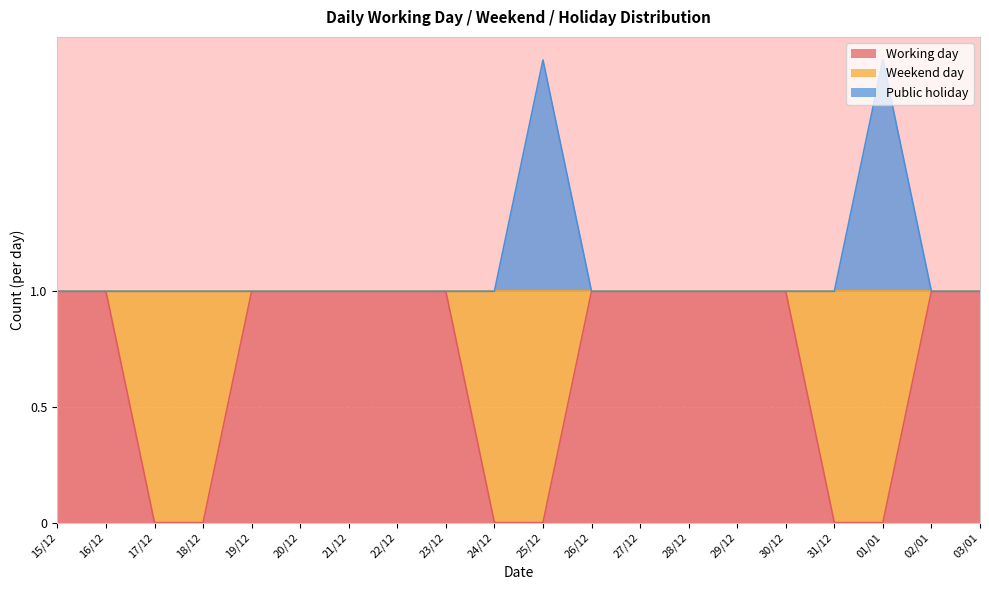

At which category does the chart reach its peak across all series?

25/12